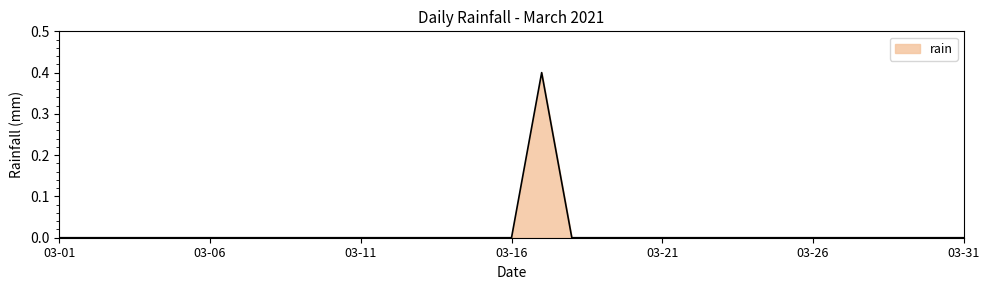

What is the maximum value shown in the chart?

0.4